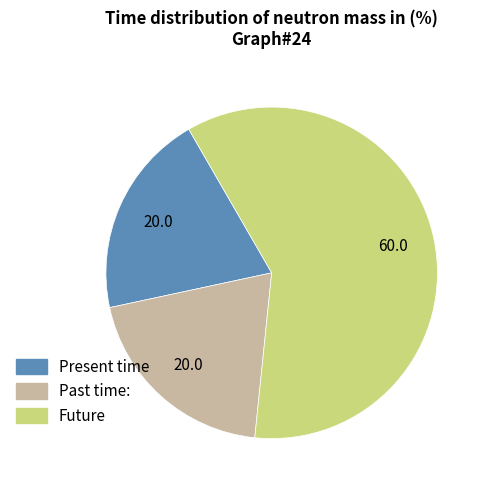

Does any single category account for the majority?

Yes